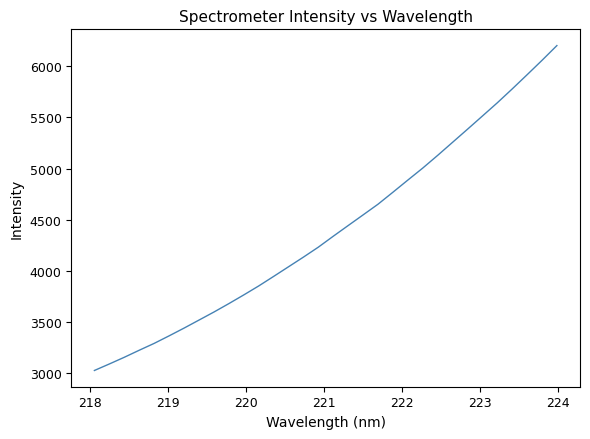

Count the number of categories in the chart.

32